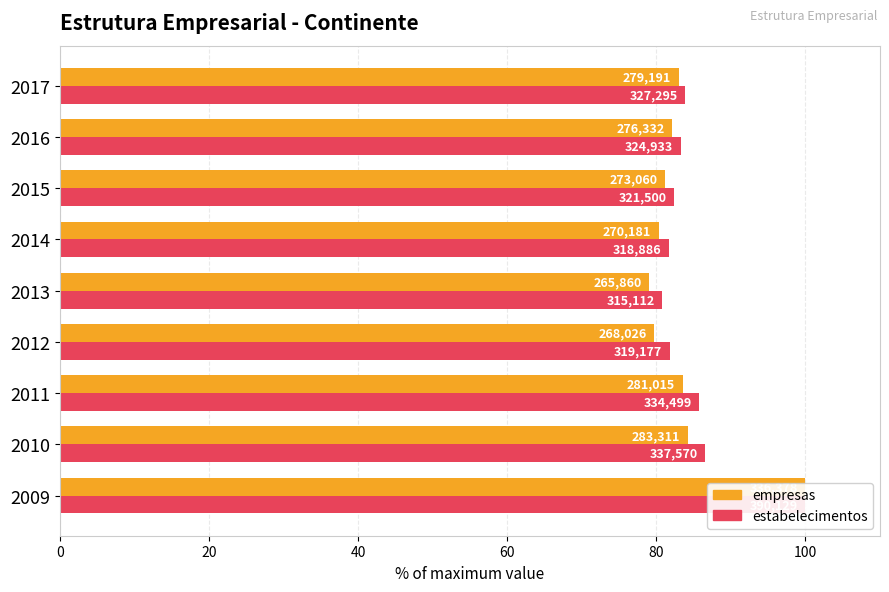

Reading left to right, transcribe all the data shown in this chart.

empresas: 100.0	84.2	83.5	79.7	79.0	80.3	81.2	82.1	83.0
estabelecimentos: 100.0	86.5	85.7	81.8	80.8	81.7	82.4	83.3	83.9